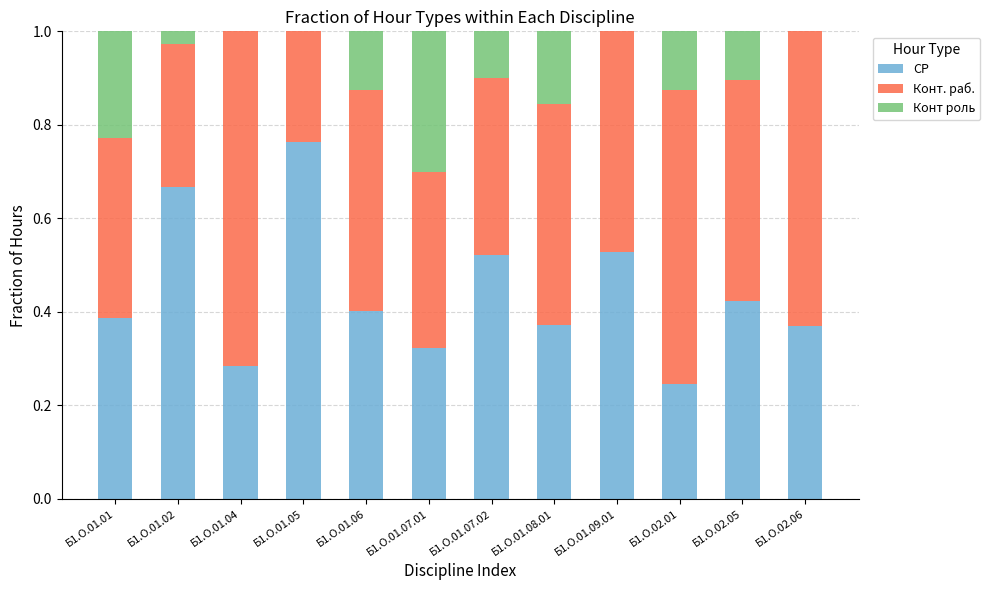

What is the total value across all series at Б1.О.01.05?

1.0